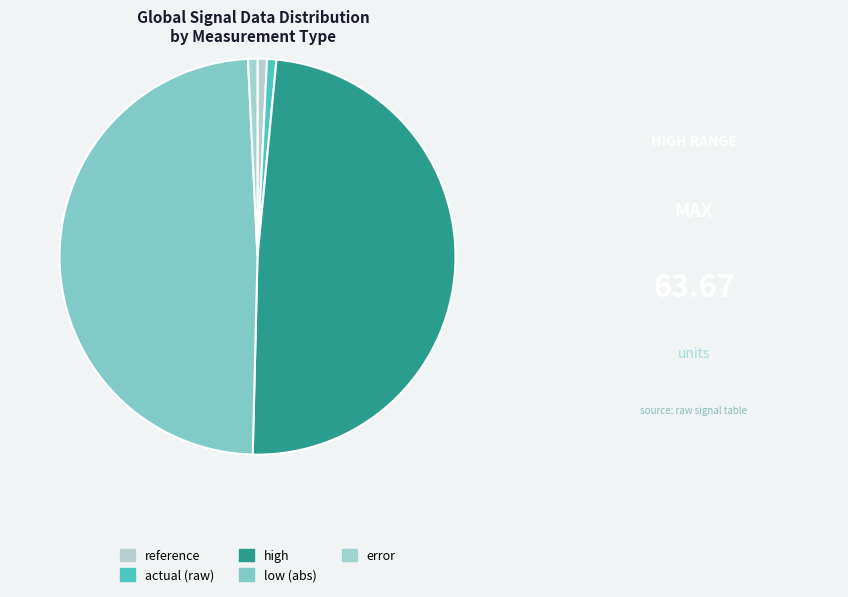

Is there a majority slice in this chart?

No